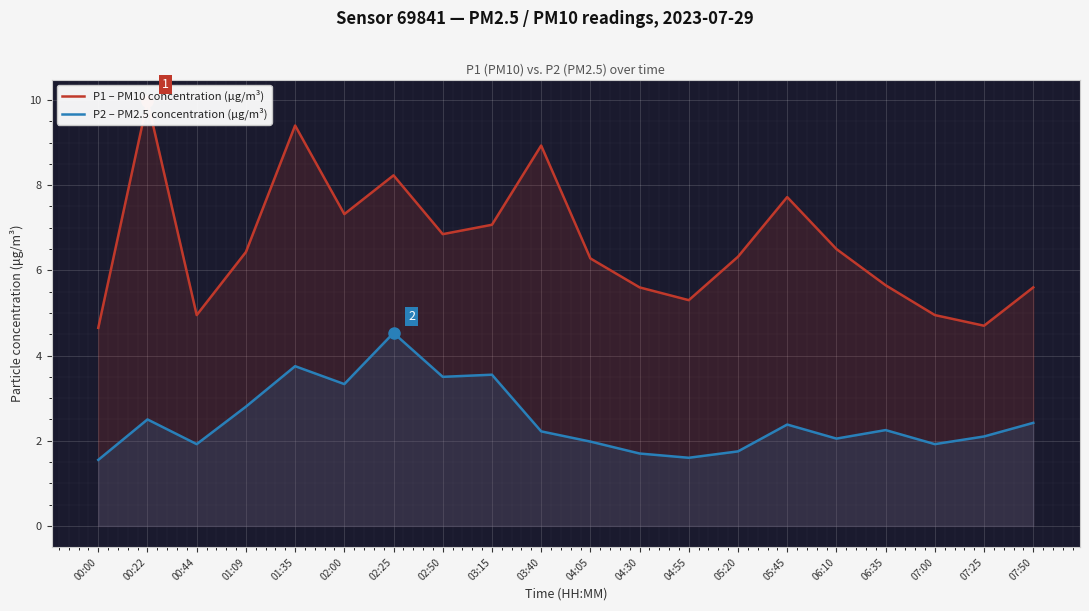

Rank the series at 03:40 from highest to lowest value.

P1 – PM10 concentration (μg/m³), P2 – PM2.5 concentration (μg/m³)